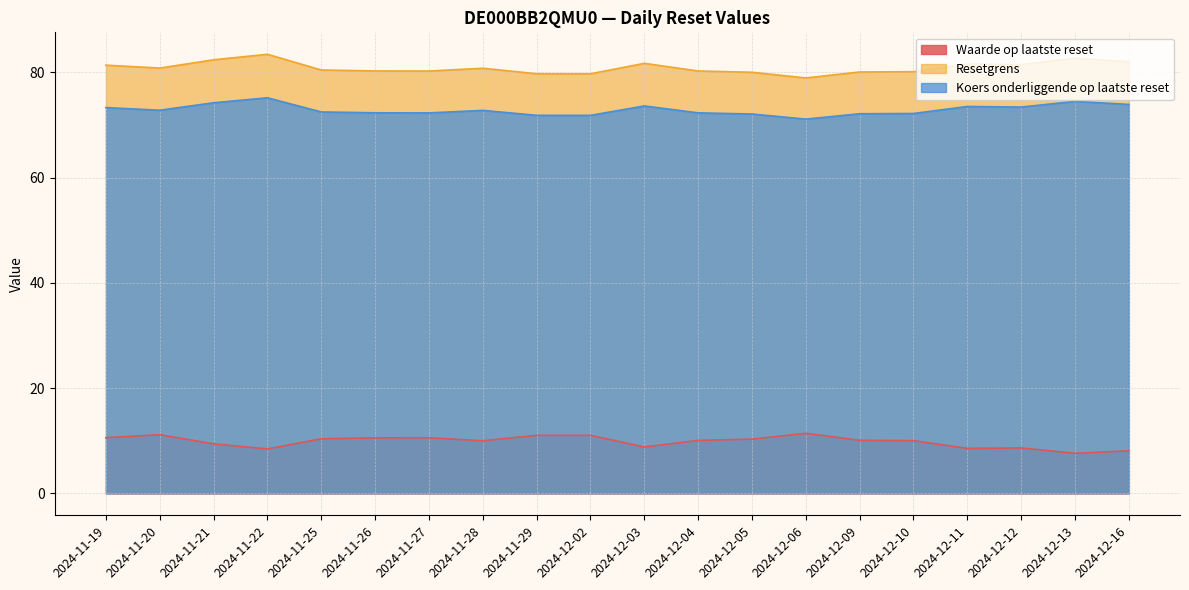

What are all the series names shown in the legend?

Waarde op laatste reset, Resetgrens, Koers onderliggende op laatste reset